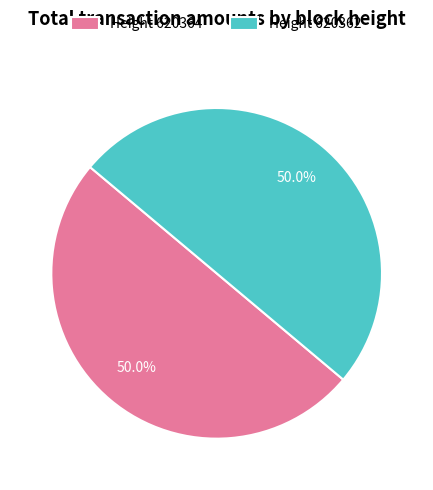

Combined, do Height 620362 and Height 620364 account for over 50%?

Yes